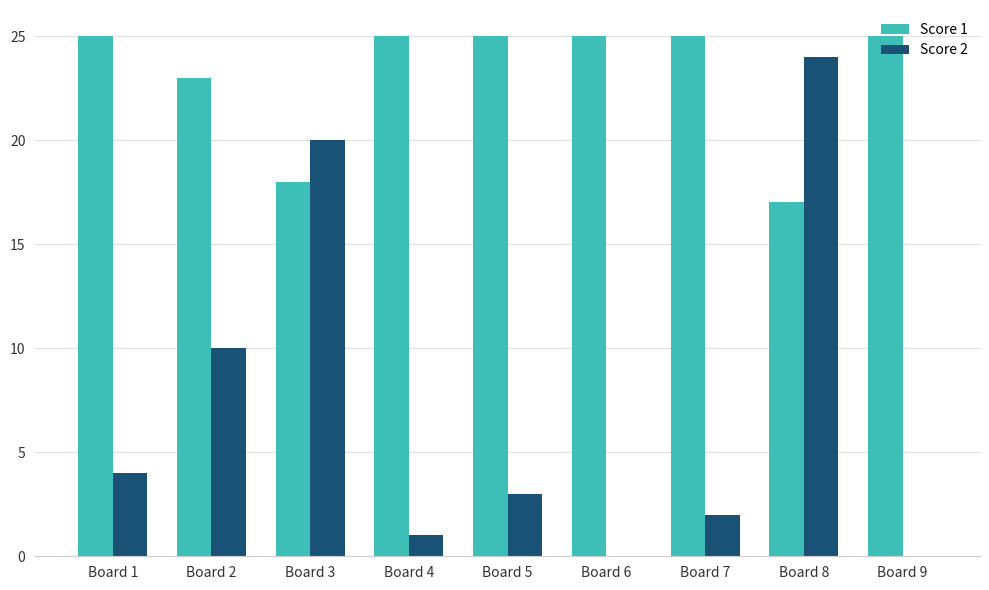

Between Board 5 and Board 9, which series saw the biggest shift?

Score 2